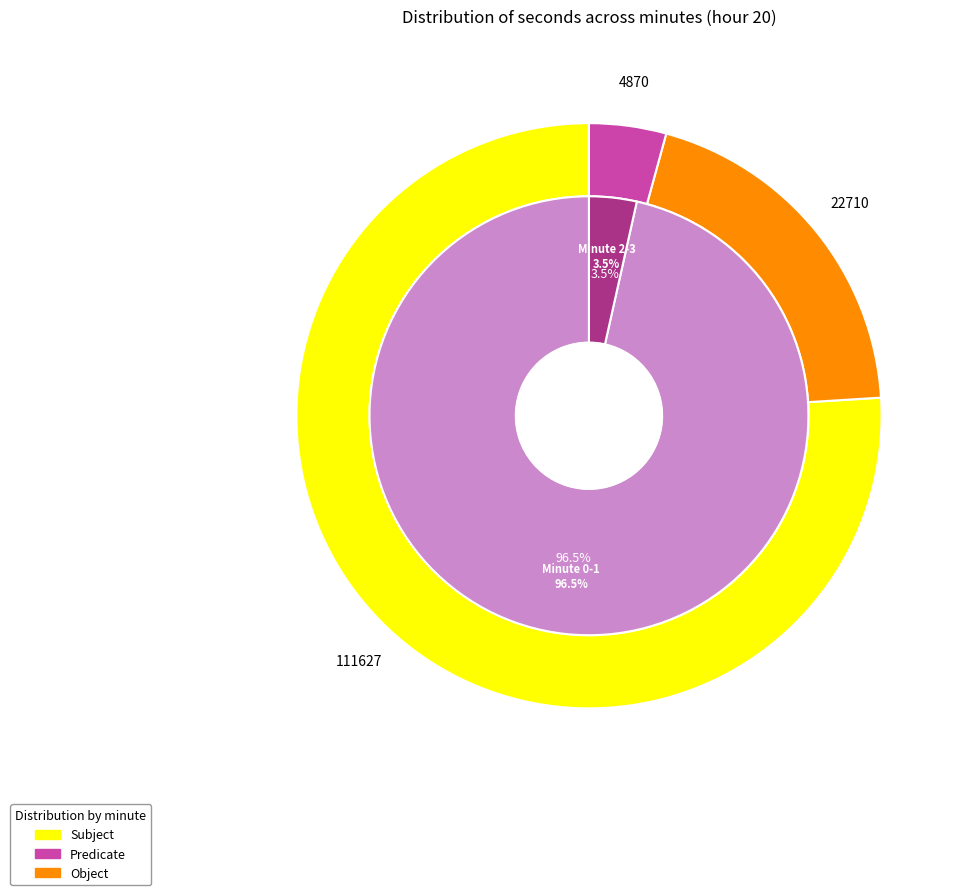

Which series has the largest range (max minus min)?

Subject